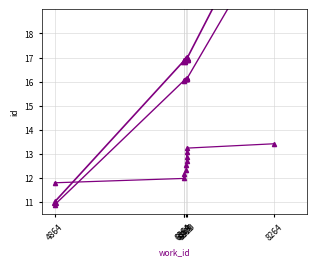

Which series changed the most between 6864 and 8264?

id